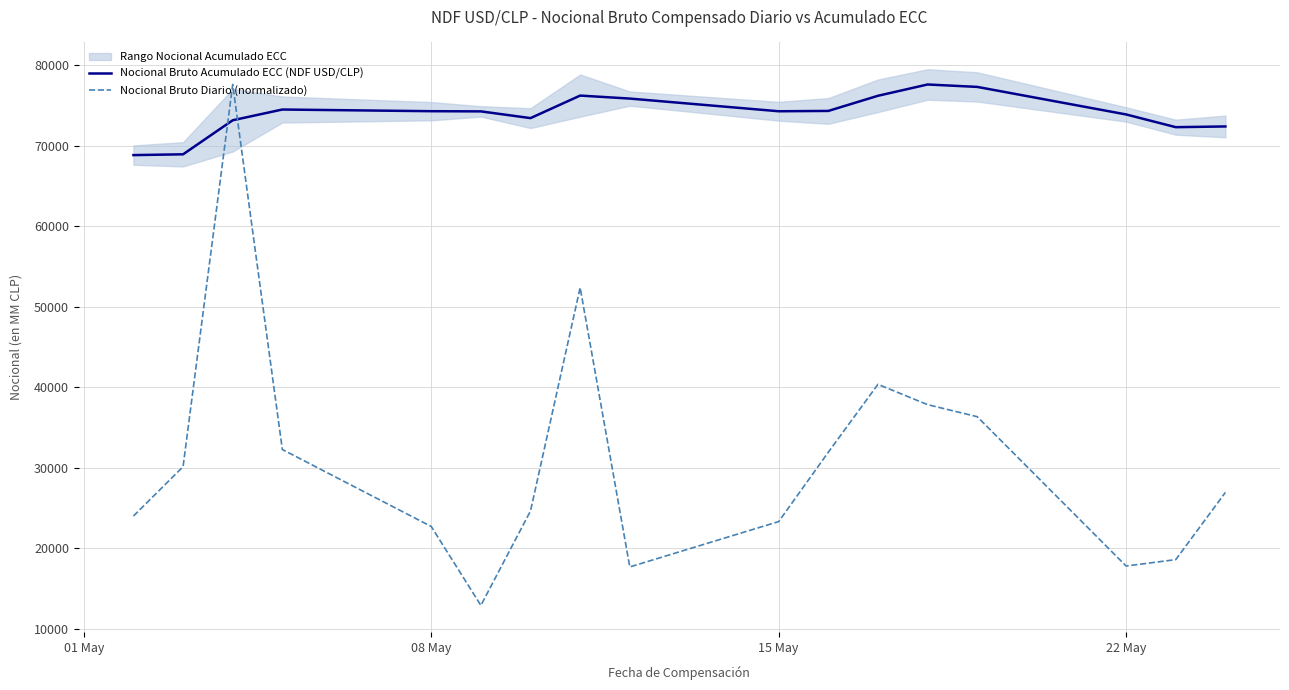

At how many categories does at least one series exceed 22170?

17